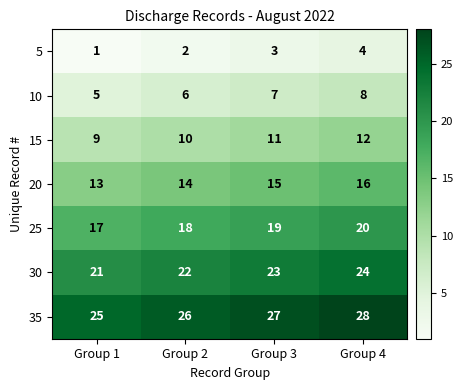

Reading left to right, list all the values displayed in this chart.

5: Group 1=1	Group 2=2	Group 3=3	Group 4=4
10: Group 1=5	Group 2=6	Group 3=7	Group 4=8
15: Group 1=9	Group 2=10	Group 3=11	Group 4=12
20: Group 1=13	Group 2=14	Group 3=15	Group 4=16
25: Group 1=17	Group 2=18	Group 3=19	Group 4=20
30: Group 1=21	Group 2=22	Group 3=23	Group 4=24
35: Group 1=25	Group 2=26	Group 3=27	Group 4=28